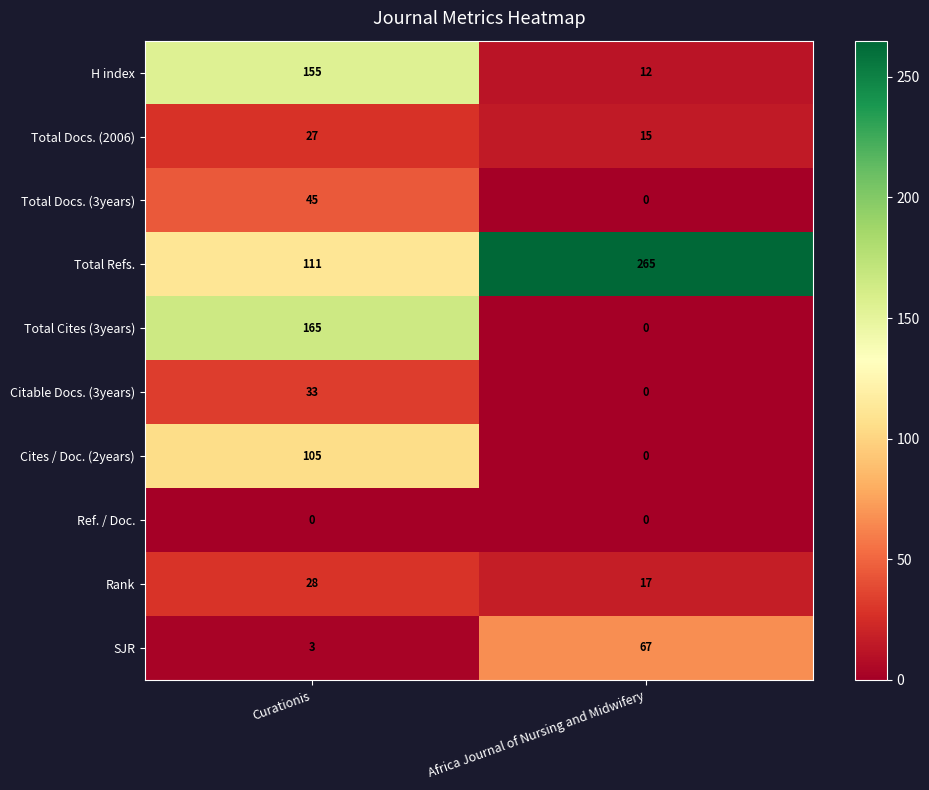

At which category does the chart reach its peak across all series?

Africa Journal of Nursing and Midwifery